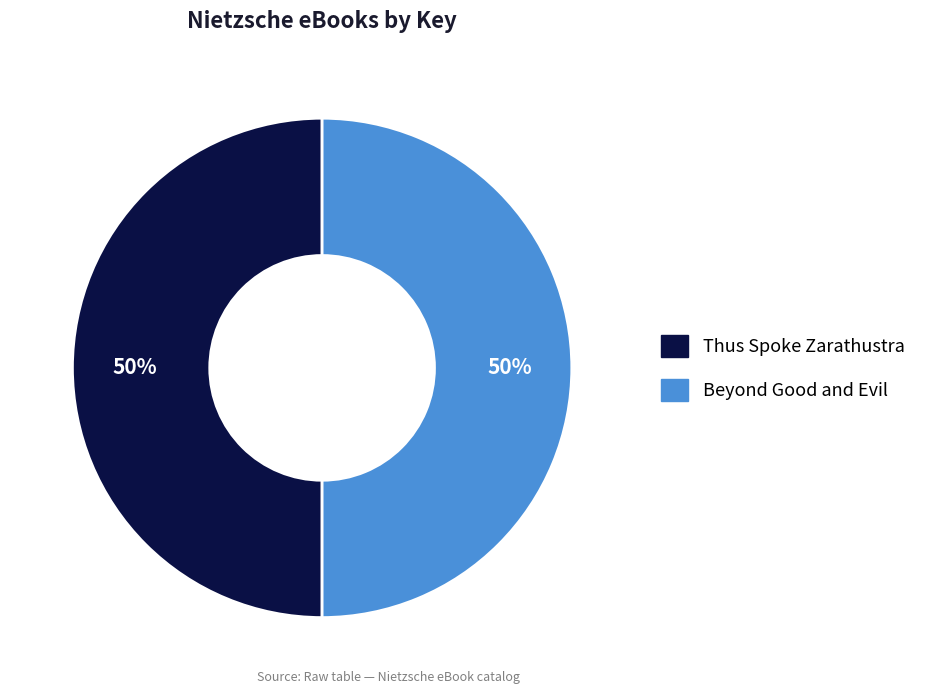

Is it true that Thus Spoke Zarathustra is 64% of the pie?

False